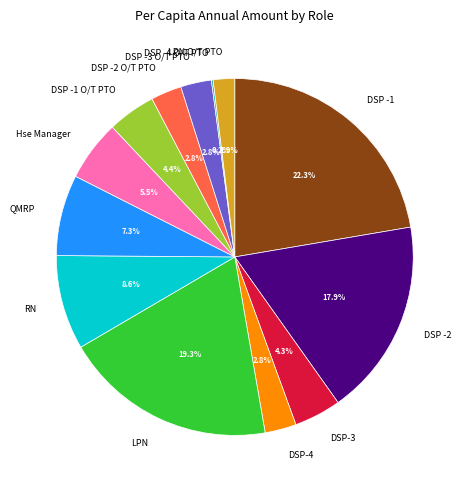

True or false: QMRP accounts for 1% of the total.

False